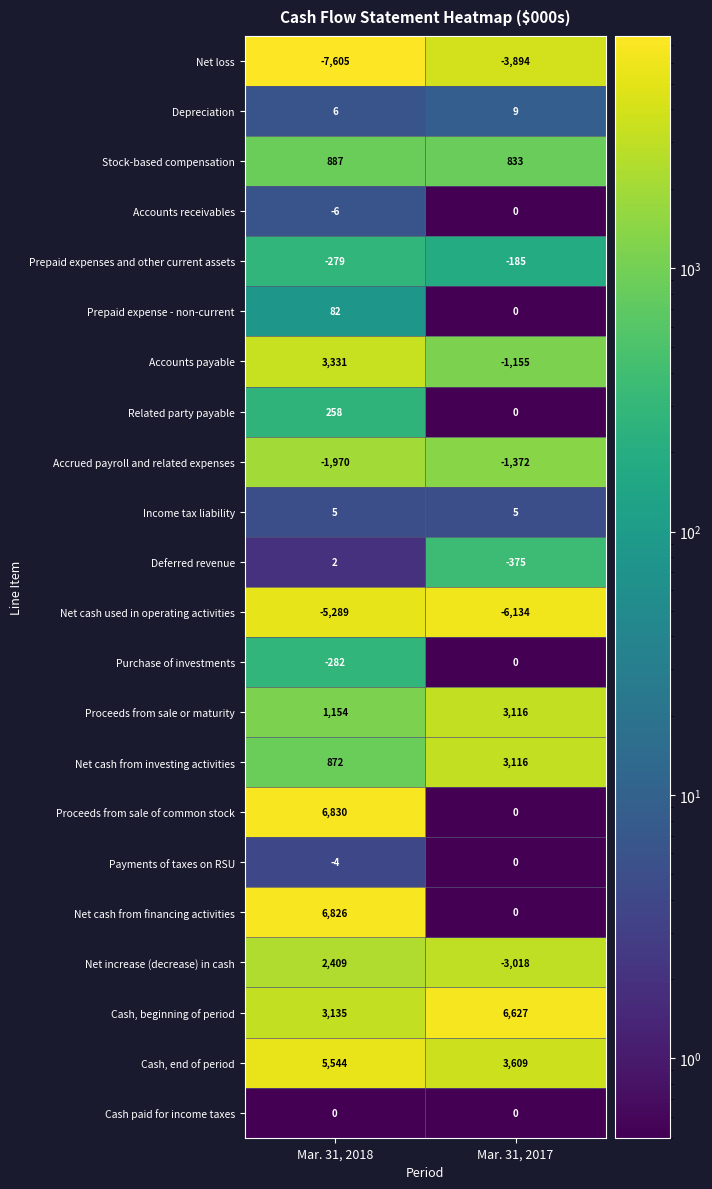

At which category does the chart reach its peak across all series?

Mar. 31, 2018